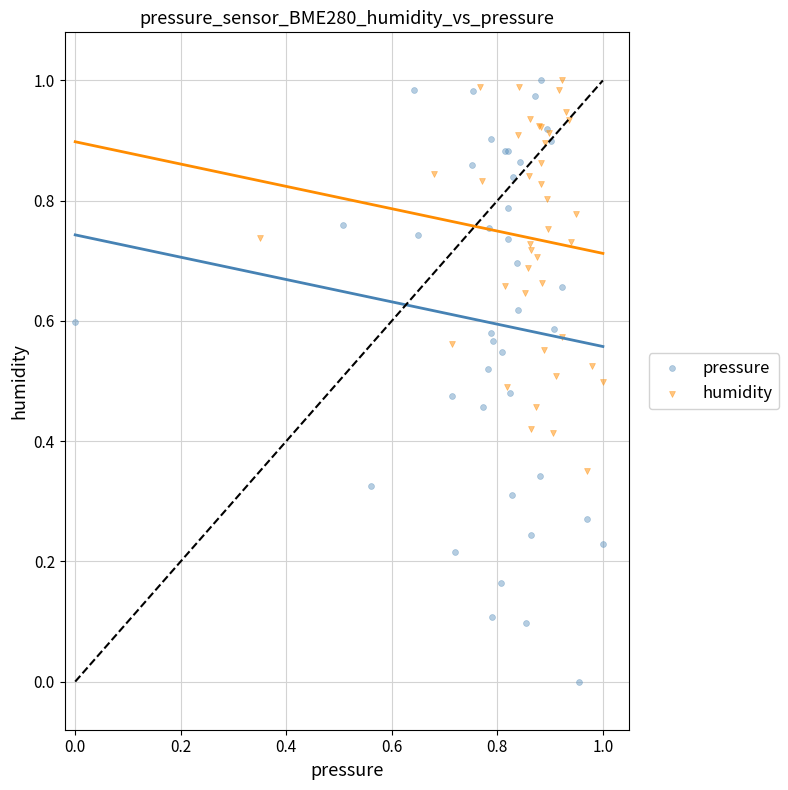

Which series has the largest Y range (max minus min)?

pressure